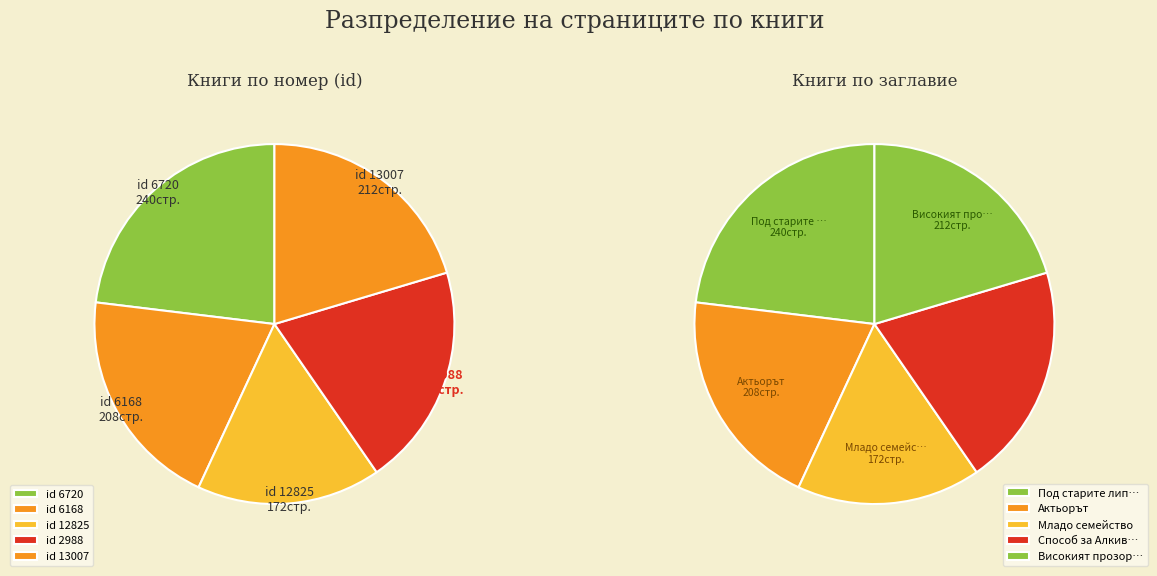

Count the number of slices in the pie.

5